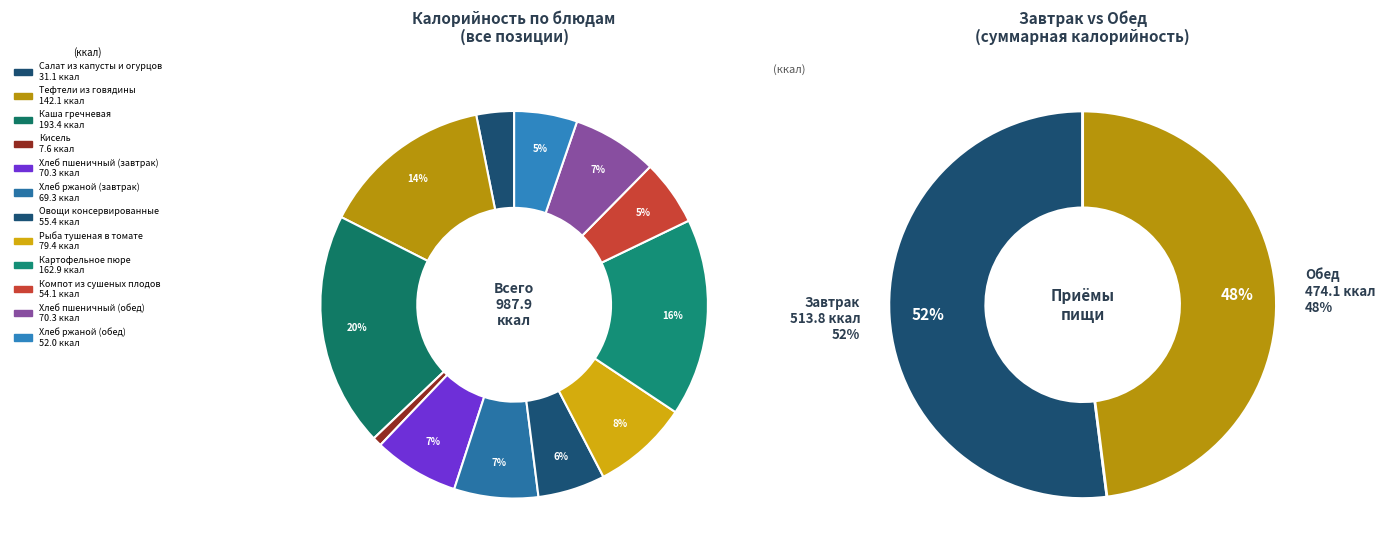

Does Овощи консервированные represent more than half of the total?

No